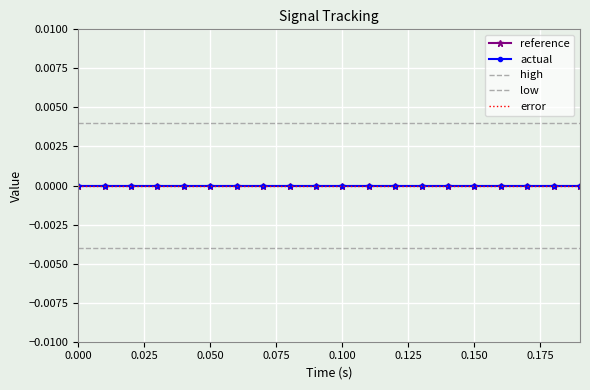

True or false: actual and high cross at least once.

False